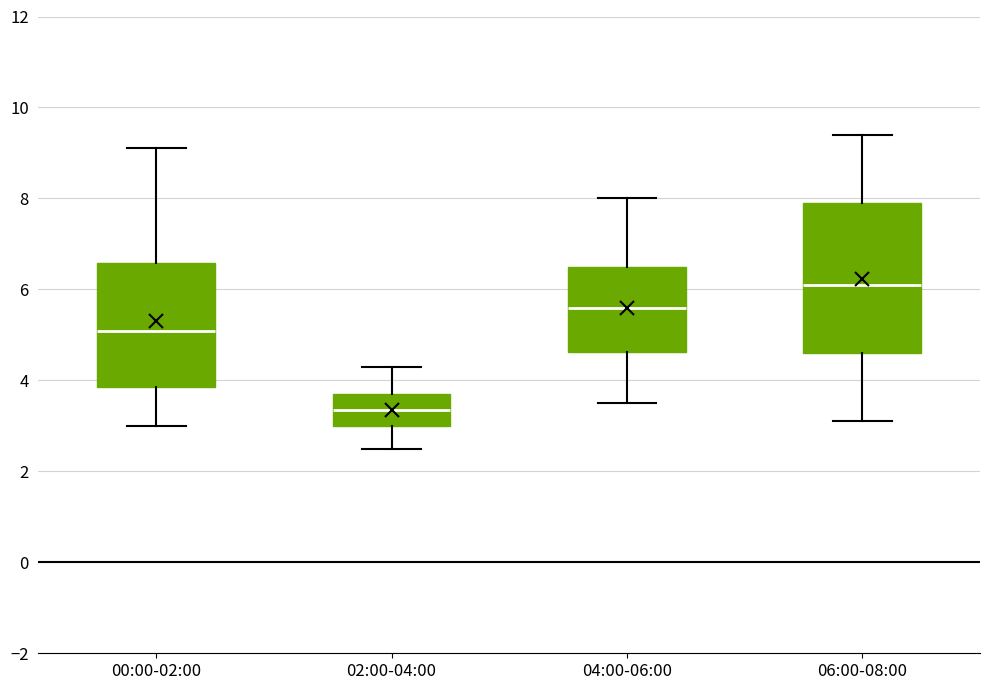

Reading left to right, read every box against the y-axis: the position of its median line, the range the box covers, and the ends of its whiskers. The values are not printed on the chart, so give them approximately, as read against the axis.

00:00-02:00: median 5.0, box 3.8 to 6.6, whiskers 3.0 to 9.2
02:00-04:00: median 3.4, box 3.0 to 3.8, whiskers 2.6 to 4.4
04:00-06:00: median 5.6, box 4.6 to 6.6, whiskers 3.6 to 8.0
06:00-08:00: median 6.2, box 4.6 to 8.0, whiskers 3.2 to 9.4